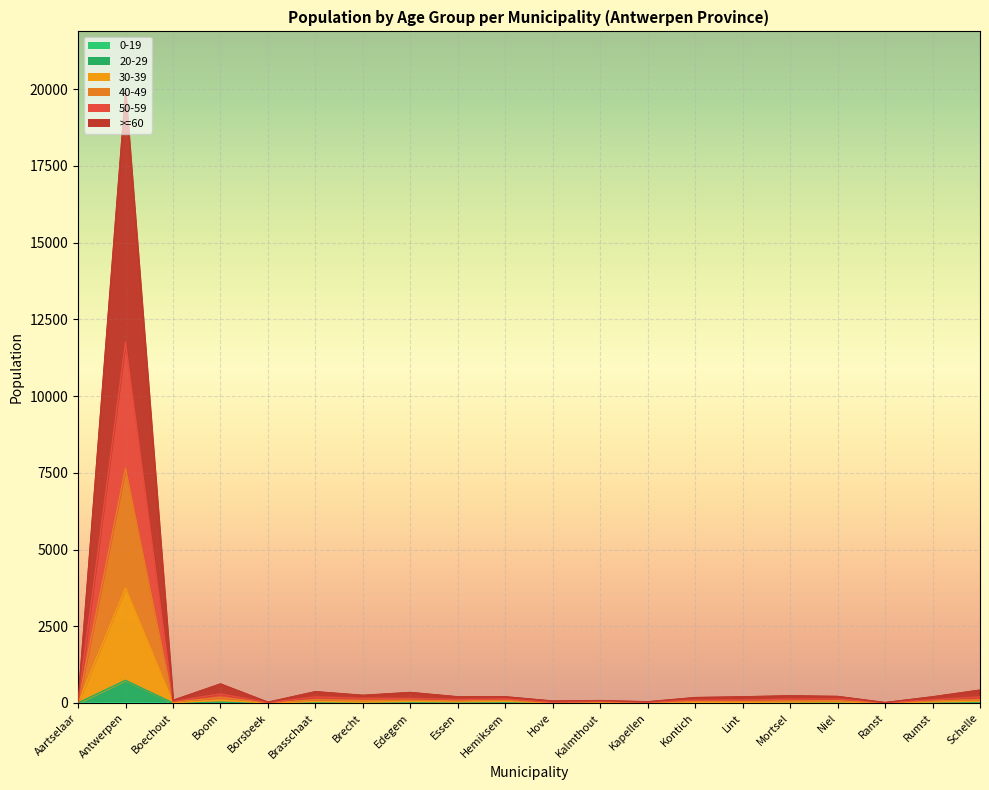

What is the average value of the 0-19 series?

1